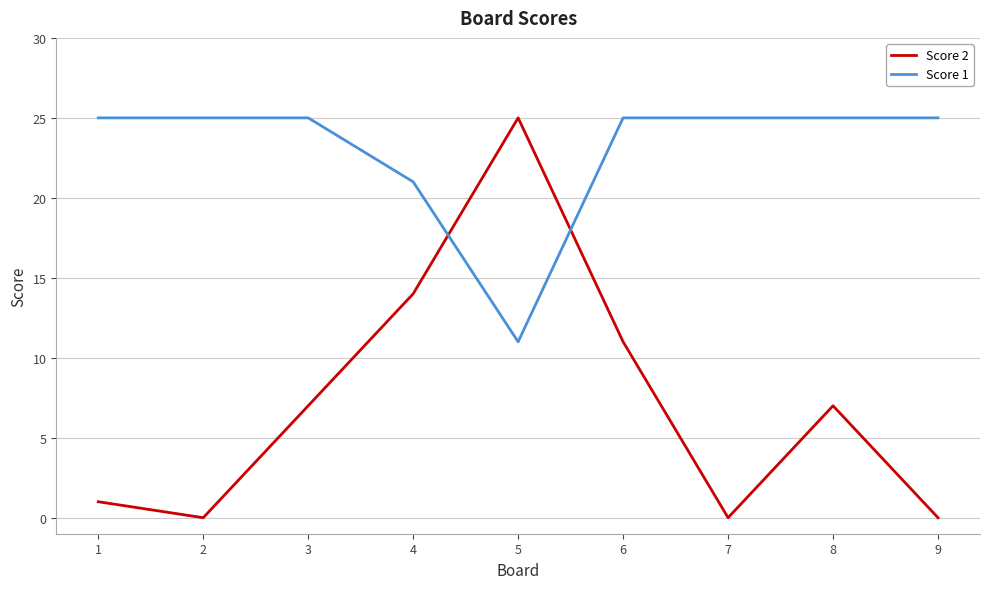

Reading right to left, list all the values displayed in this chart.

Score 2: 0	7	0	11	25	14	7	0	1
Score 1: 25	25	25	25	11	21	25	25	25